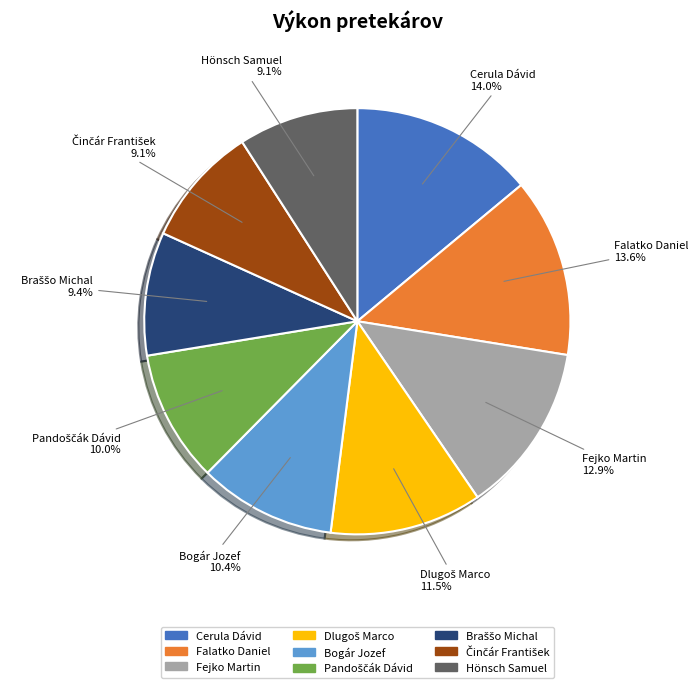

Is there a majority slice in this chart?

No